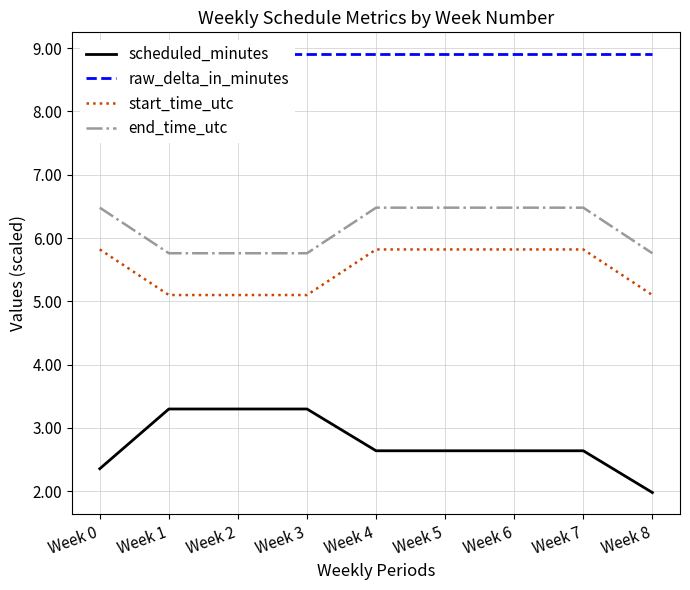

Rank the series at Week 1 from highest to lowest value.

raw_delta_in_minutes, end_time_utc, start_time_utc, scheduled_minutes